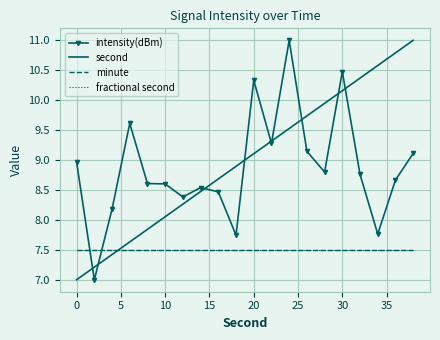

How many intersections are there between minute and intensity(dBm)?

2